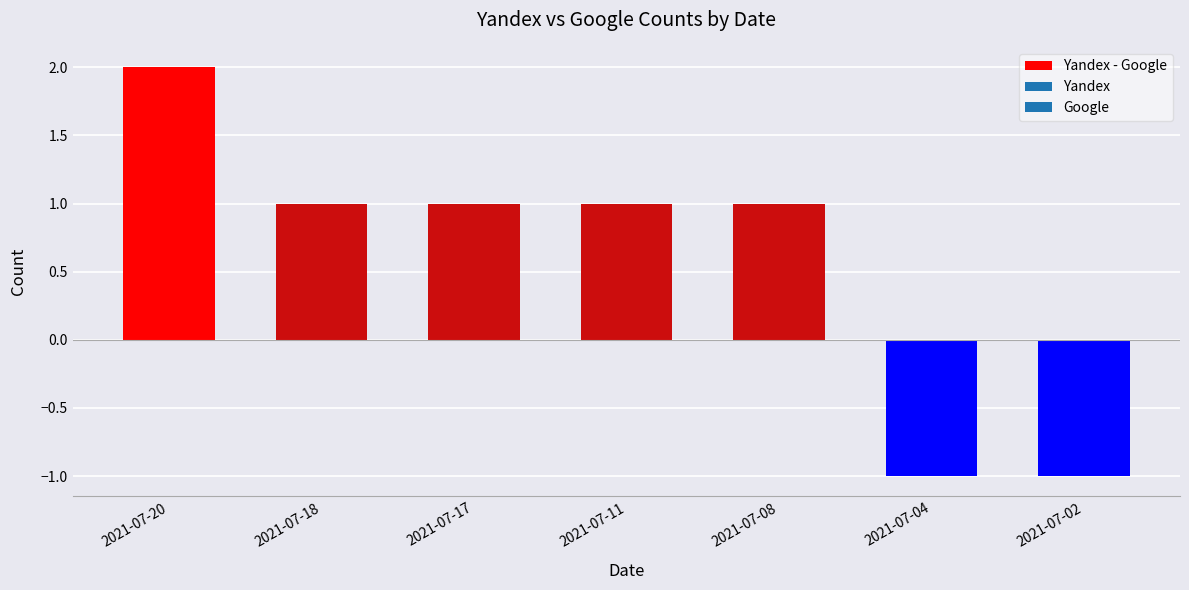

What is the difference between the values at 2021-07-20 and 2021-07-02?

3